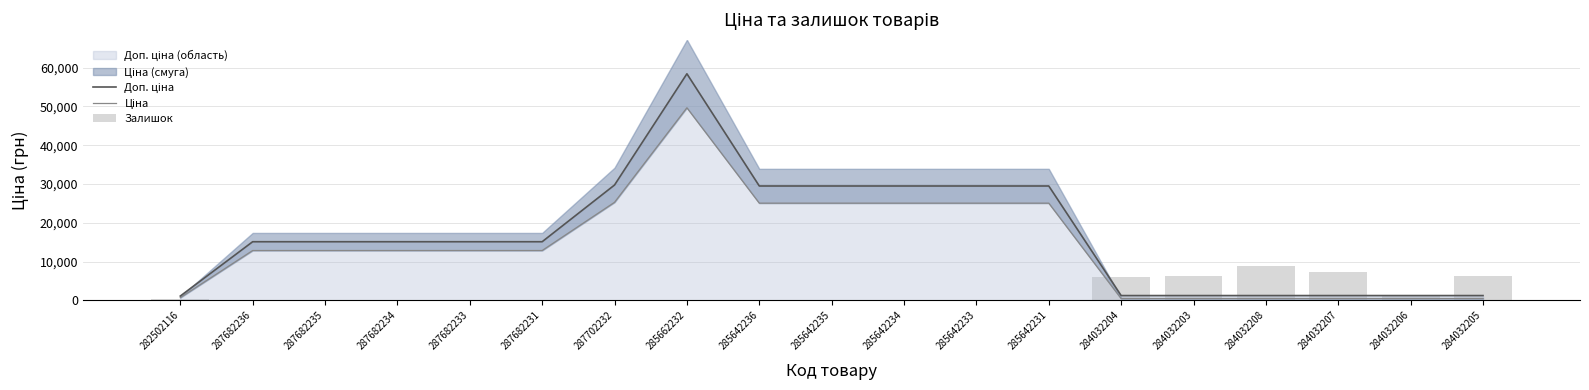

What is the total value across all series at 287682234?

27972.0